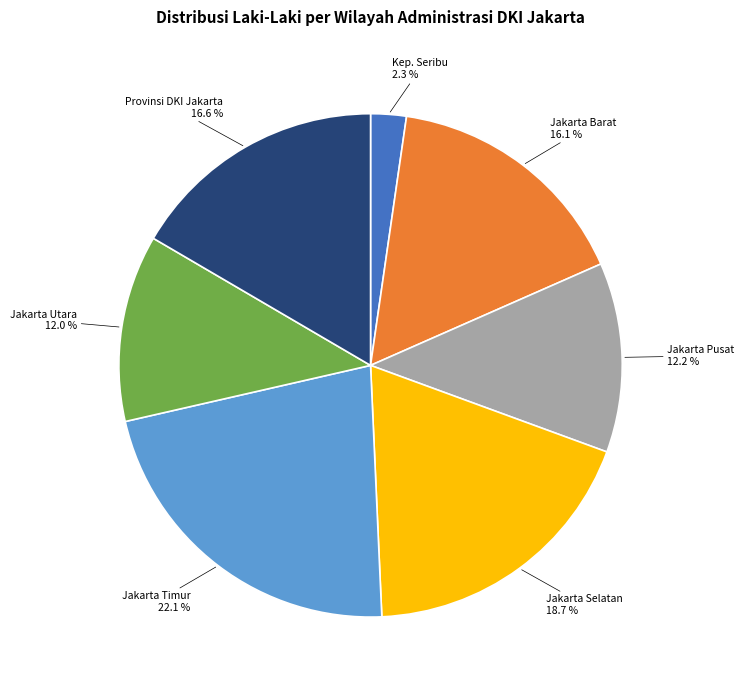

Which has a higher value, Jakarta Utara or Jakarta Barat?

Jakarta Barat